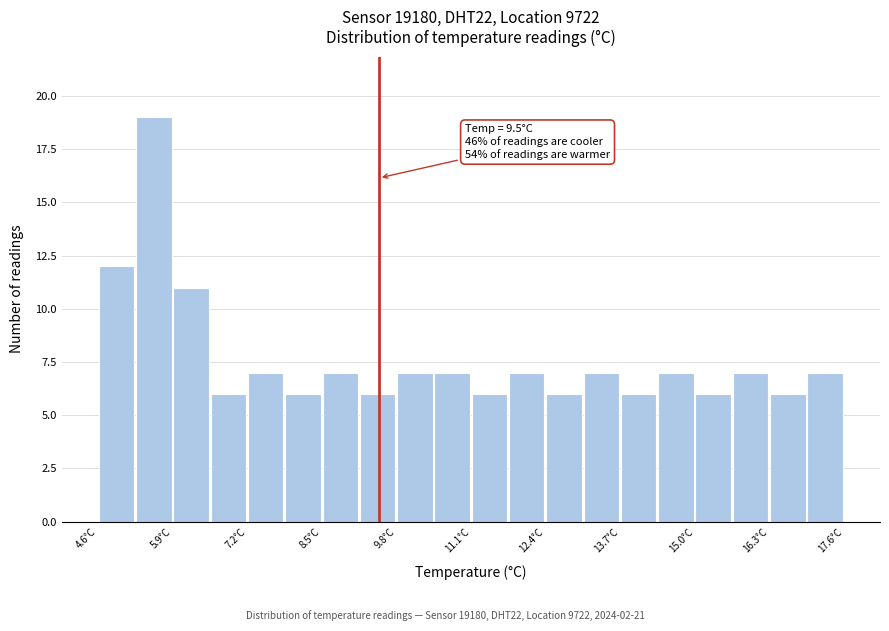

Read against the x-axis, roughly where is the centre of the tallest bar?

5.6